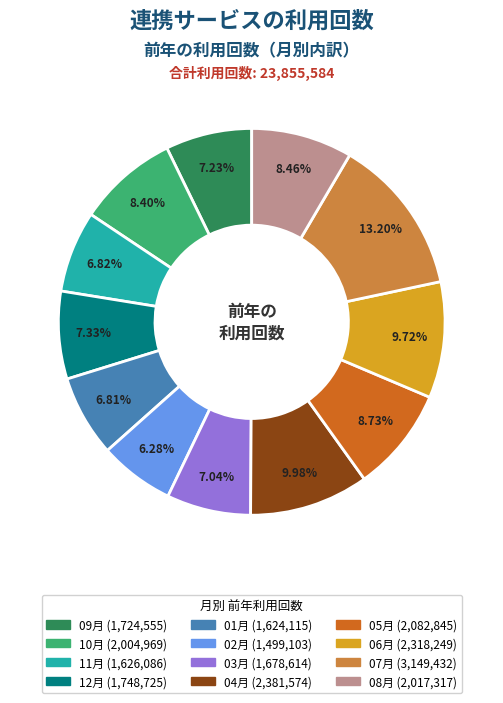

Is the sum of 08月 and 06月 greater than half?

No